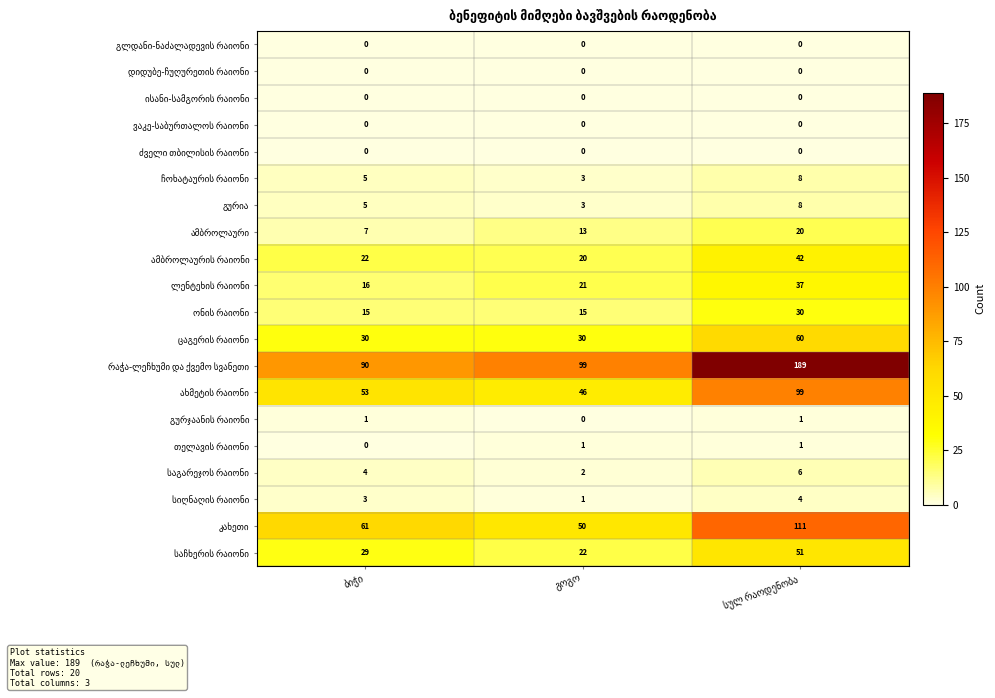

What is the maximum value shown in the chart?

189